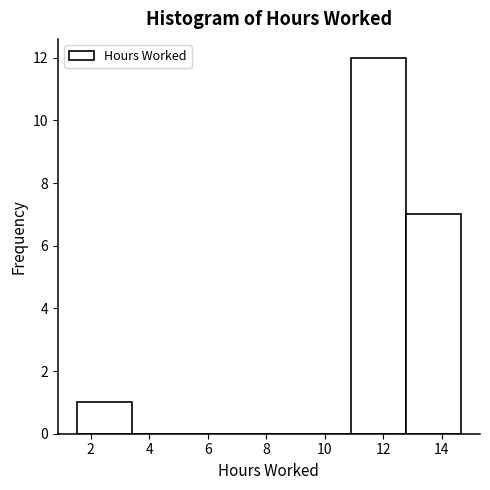

Over which range of the x-axis is the bar tallest?

11.0 to 12.8